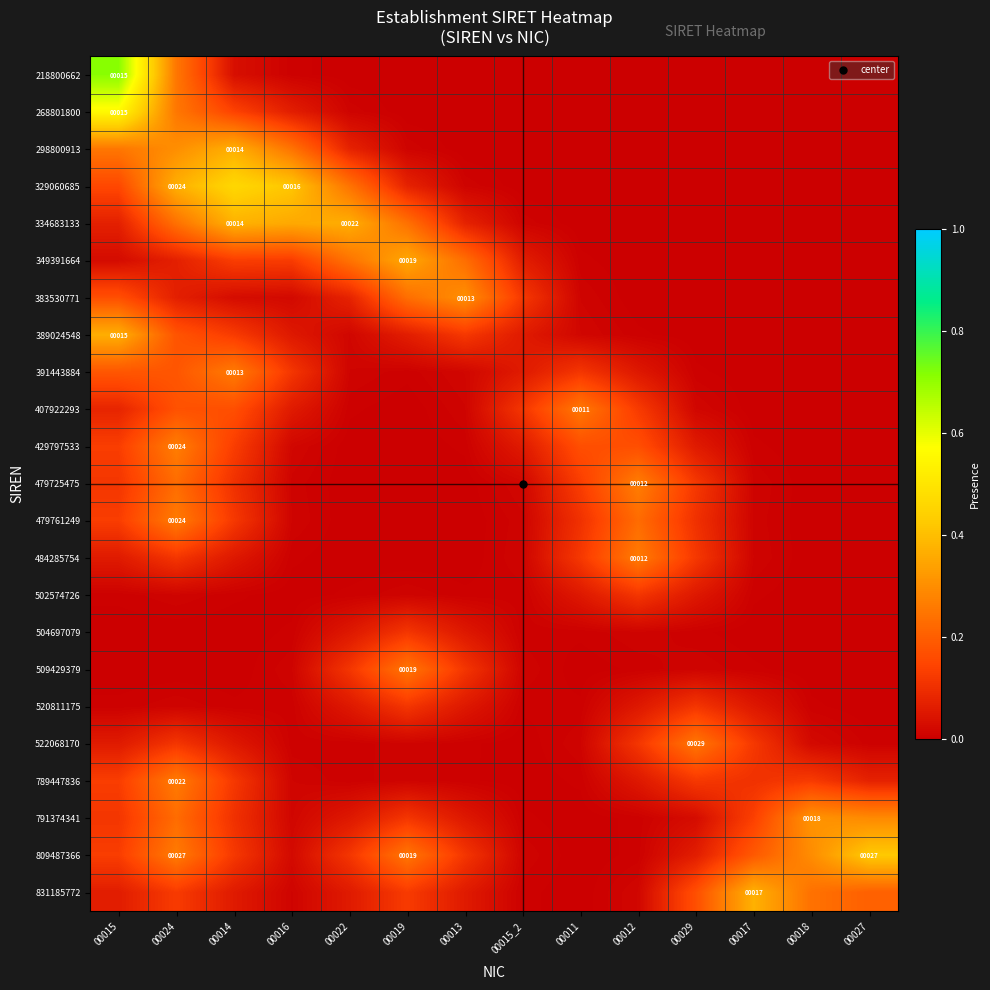

The 789447836 series shows 0.0 at 00015. True or false?

False